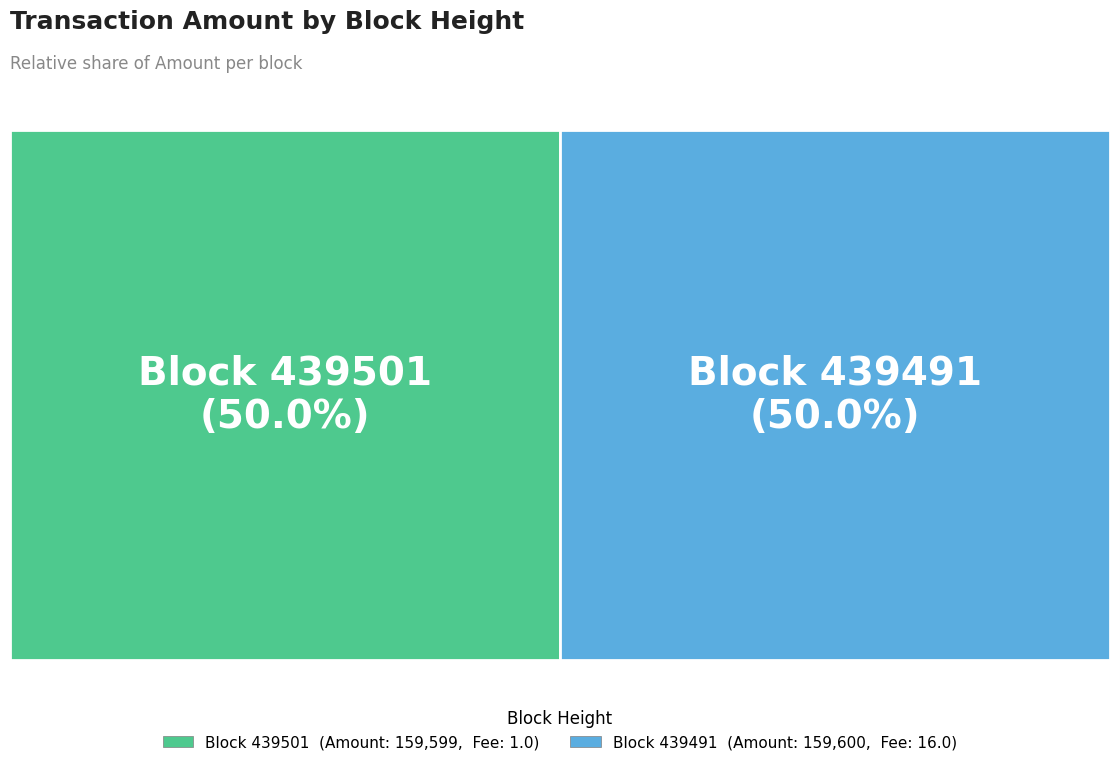

Which slice represents more than half of the pie?

439491